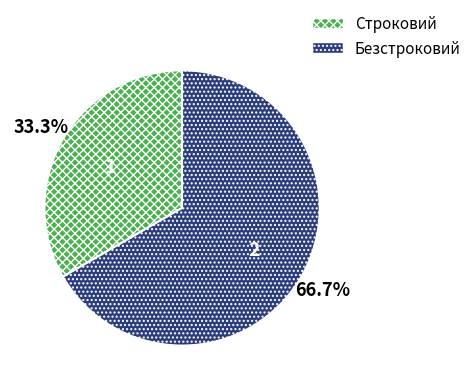

To the nearest percent, what is the average slice percentage?

50%